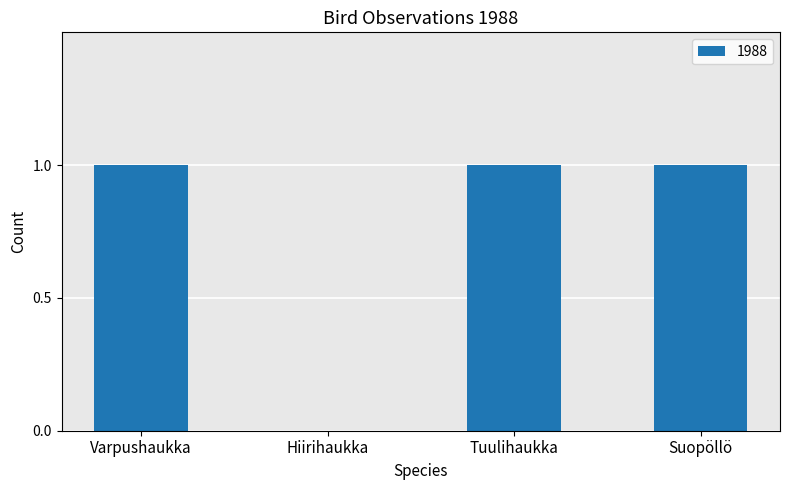

Is it true that the value at Hiirihaukka is 0?

True